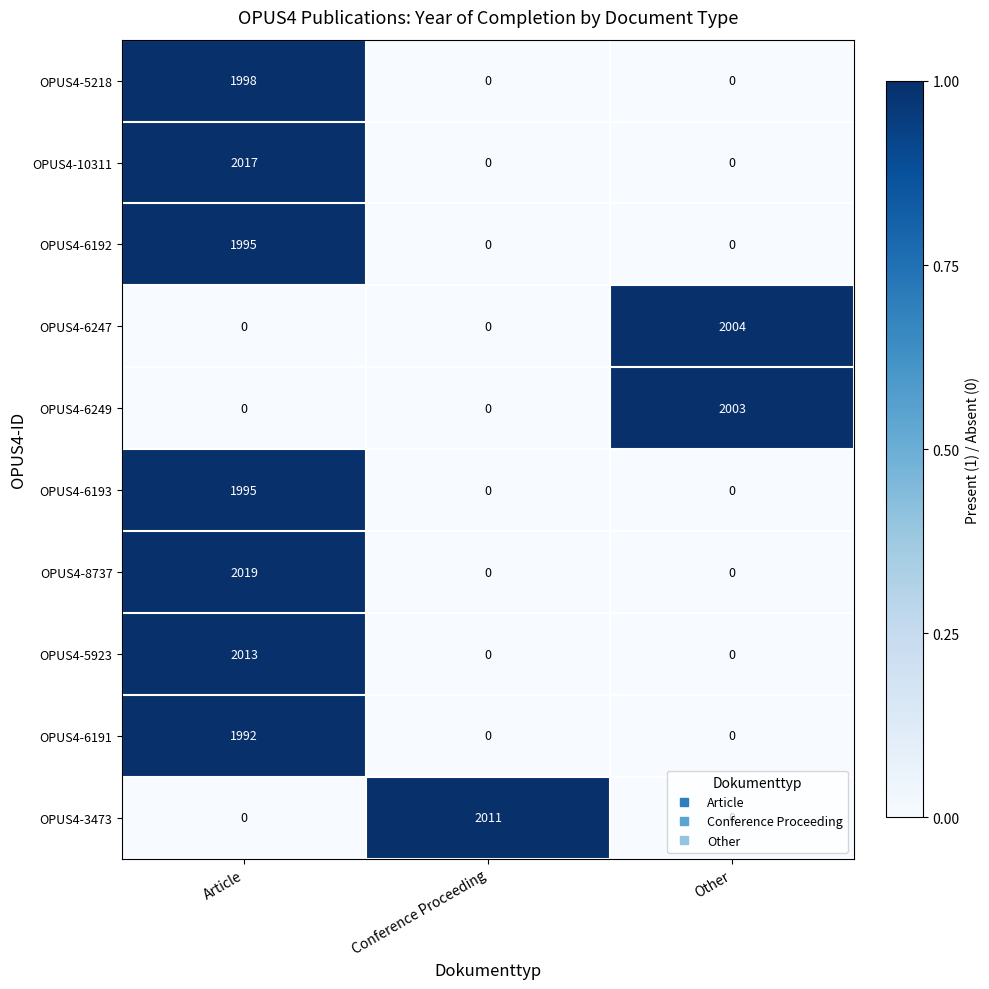

What is the difference between the maximum and minimum values in the OPUS4-5218 series?

1998